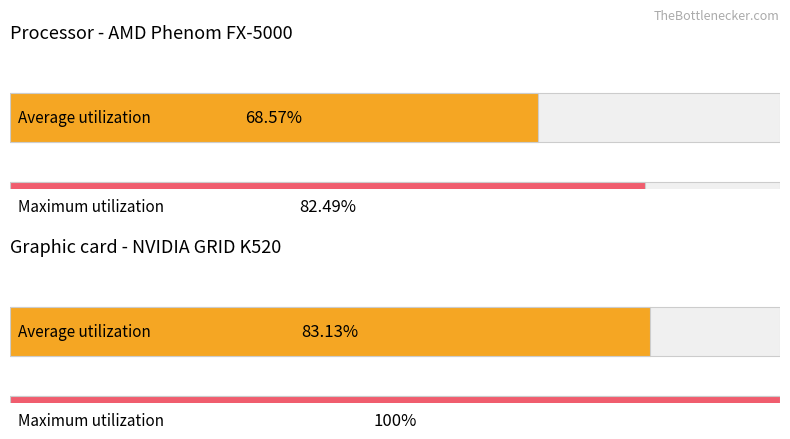

How many values in Average utilization are above zero?

2